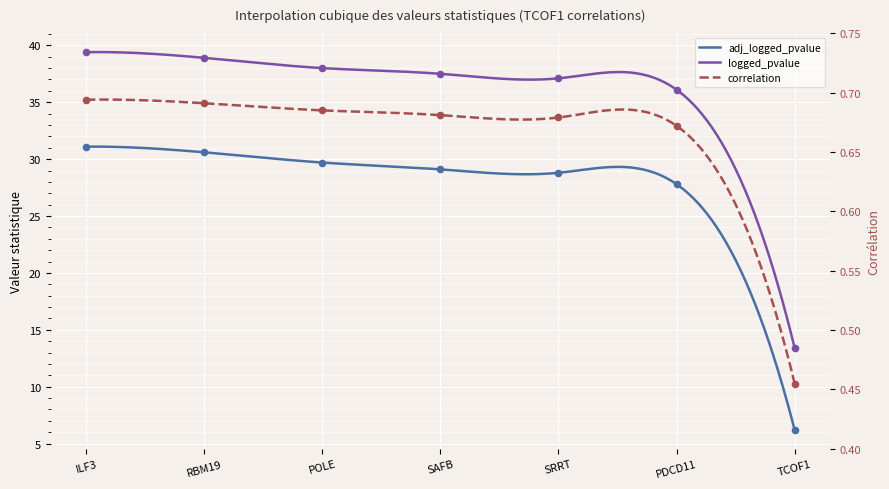

At how many categories does at least one series exceed 6?

7